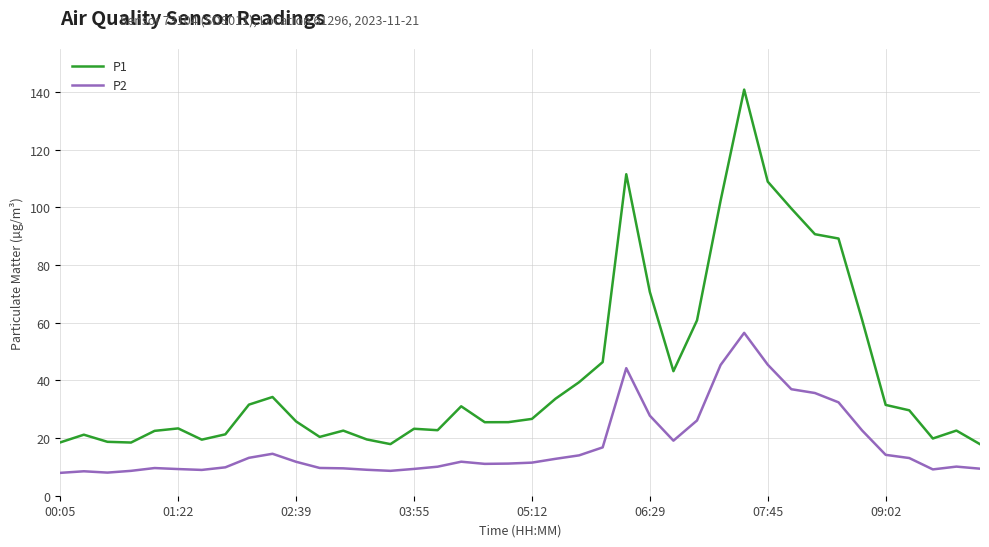

What is the difference between the maximum and minimum values in the P2 series?

48.6